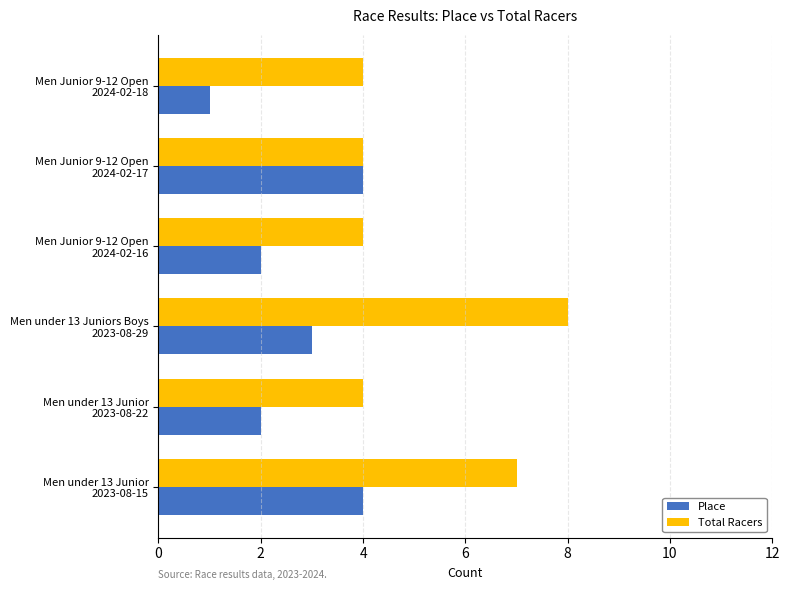

What is the difference between the second highest and second lowest values in the Total Racers series?

3